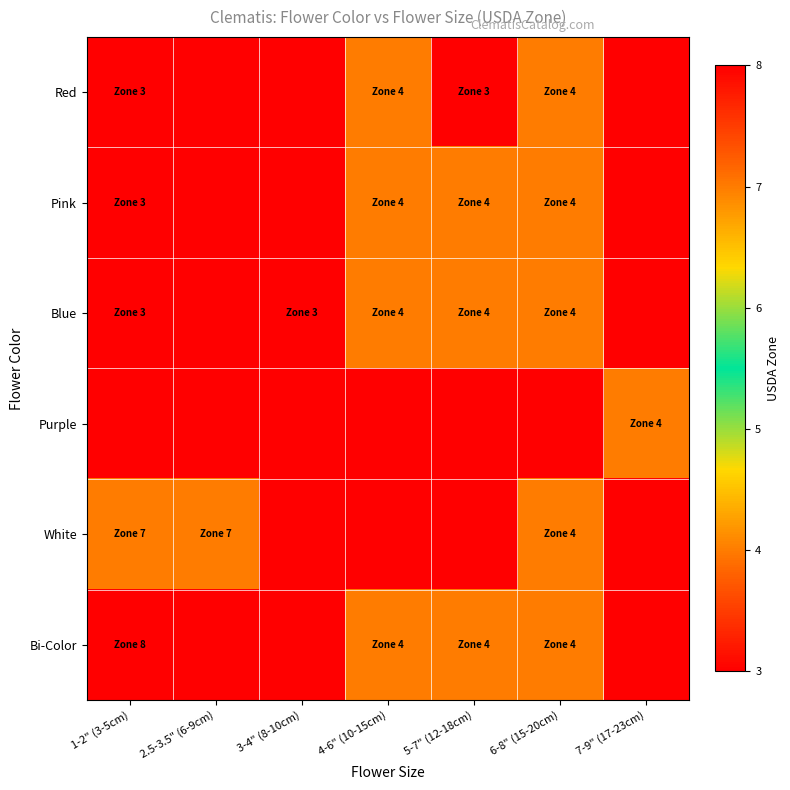

Reading left to right, extract all data points from this chart.

Red: 1-2" (3-5cm)=3	2.5-3.5" (6-9cm)=0	3-4" (8-10cm)=0	4-6" (10-15cm)=4	5-7" (12-18cm)=3	6-8" (15-20cm)=4	7-9" (17-23cm)=0
Pink: 1-2" (3-5cm)=3	2.5-3.5" (6-9cm)=0	3-4" (8-10cm)=0	4-6" (10-15cm)=4	5-7" (12-18cm)=4	6-8" (15-20cm)=4	7-9" (17-23cm)=0
Blue: 1-2" (3-5cm)=3	2.5-3.5" (6-9cm)=0	3-4" (8-10cm)=3	4-6" (10-15cm)=4	5-7" (12-18cm)=4	6-8" (15-20cm)=4	7-9" (17-23cm)=0
Purple: 1-2" (3-5cm)=0	2.5-3.5" (6-9cm)=0	3-4" (8-10cm)=0	4-6" (10-15cm)=0	5-7" (12-18cm)=0	6-8" (15-20cm)=0	7-9" (17-23cm)=4
White: 1-2" (3-5cm)=7	2.5-3.5" (6-9cm)=7	3-4" (8-10cm)=0	4-6" (10-15cm)=0	5-7" (12-18cm)=0	6-8" (15-20cm)=4	7-9" (17-23cm)=0
Bi-Color: 1-2" (3-5cm)=8	2.5-3.5" (6-9cm)=0	3-4" (8-10cm)=0	4-6" (10-15cm)=4	5-7" (12-18cm)=4	6-8" (15-20cm)=4	7-9" (17-23cm)=0